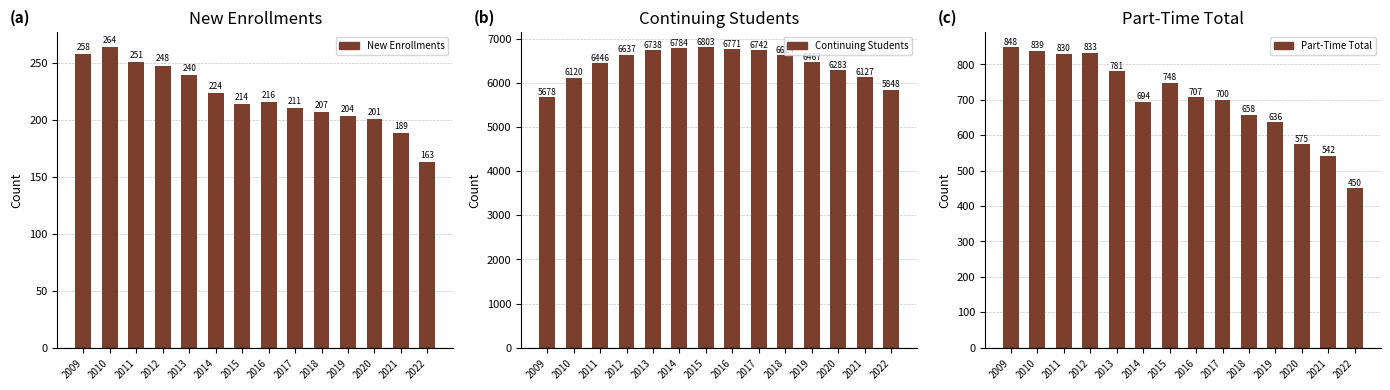

How many data points in Continuing Students are less than 6624?

7